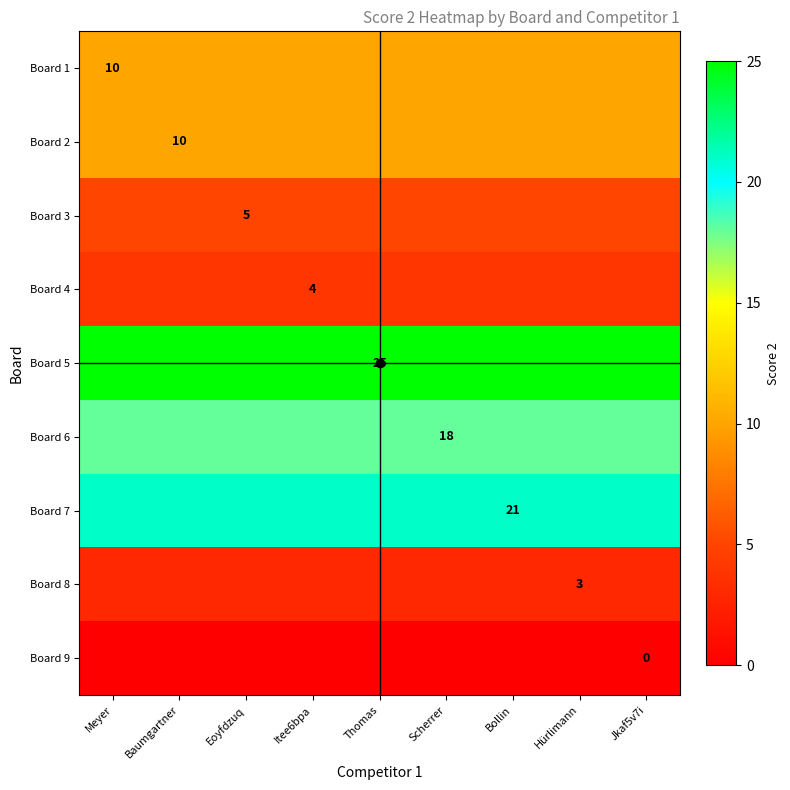

At which category is the sum across all series the highest?

Meyer